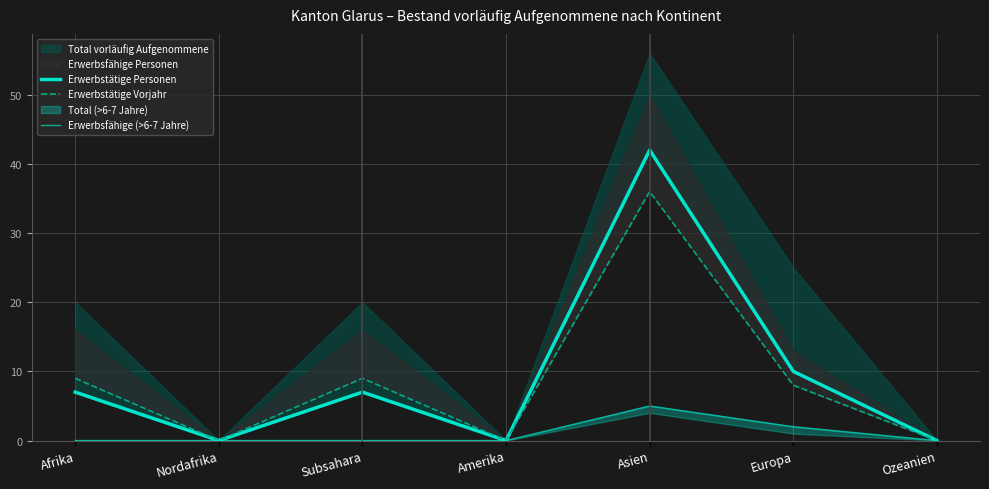

What is the label of the 3rd point from the right?

Asien